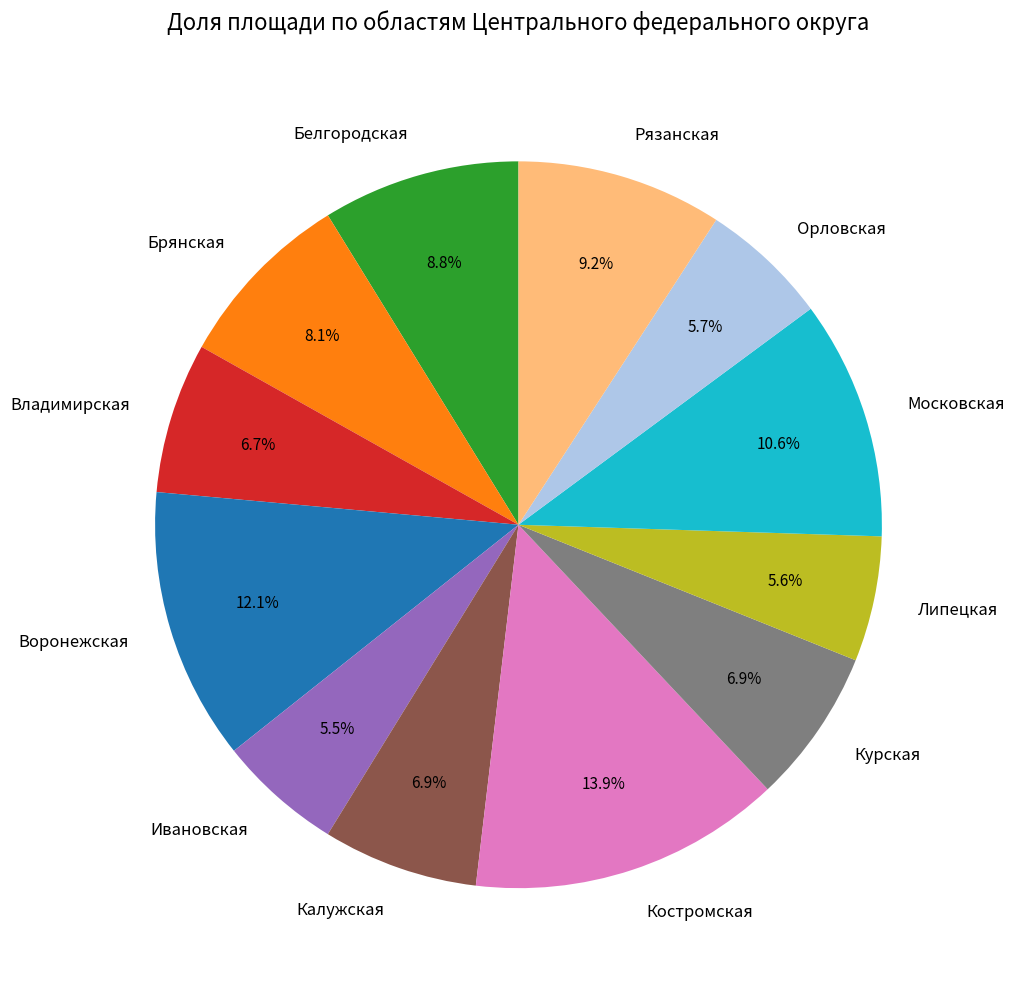

To the nearest percent, what is the average slice percentage?

8%